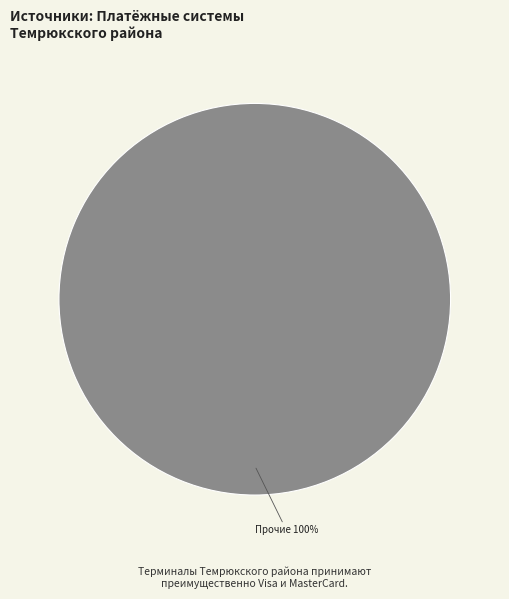

Is there a majority slice in this chart?

Yes